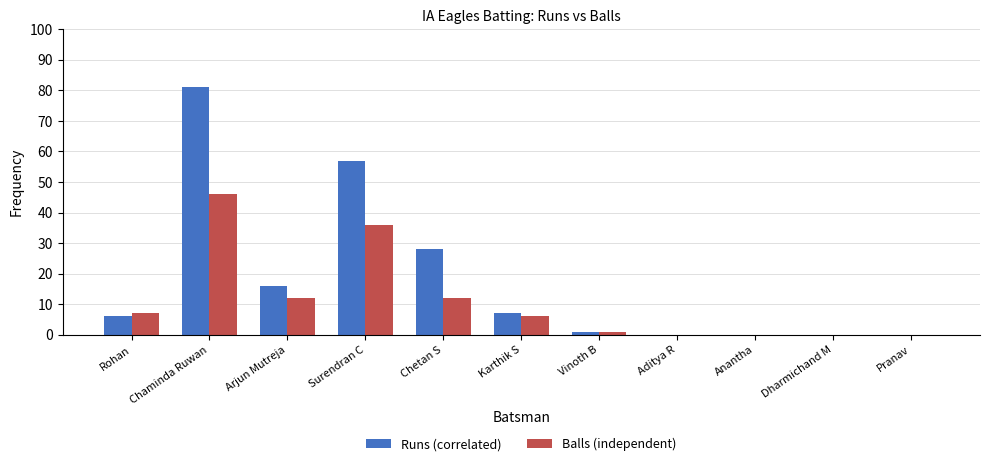

How many categories are shown in the chart?

11